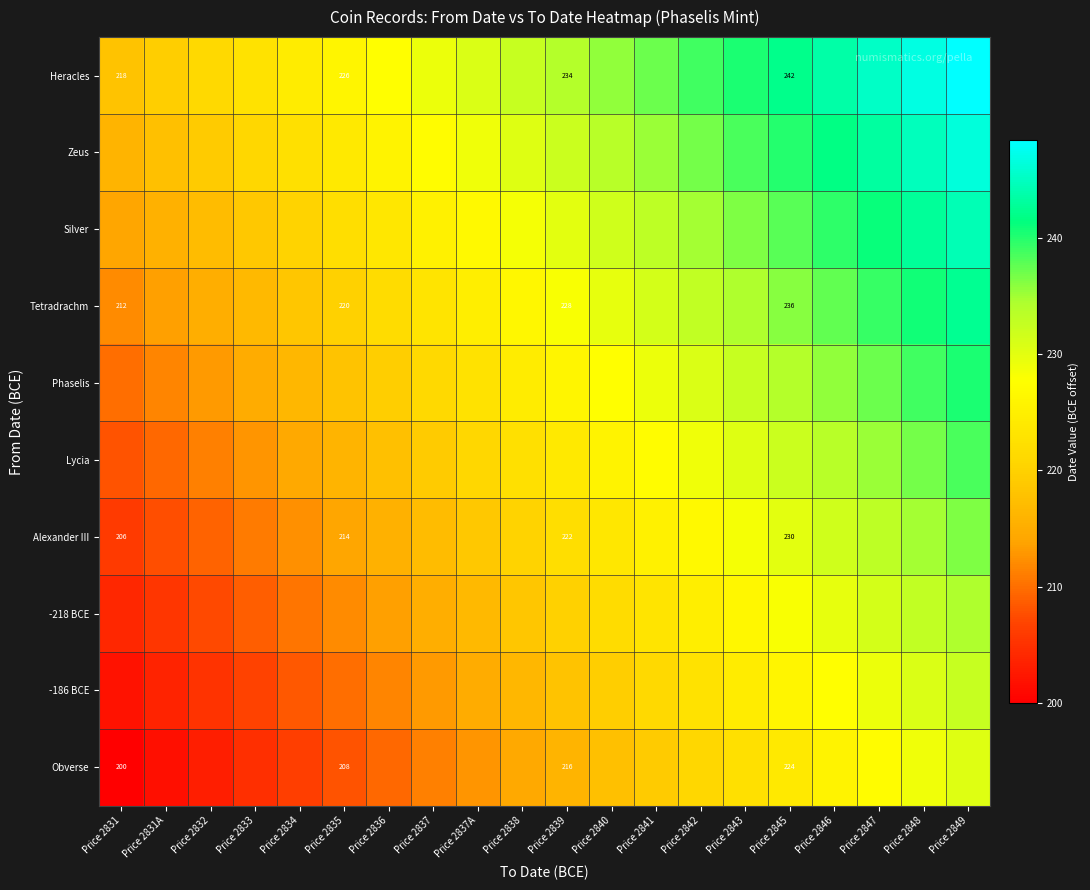

Is it true that Obverse equals 216.0 at Price 2839?

True